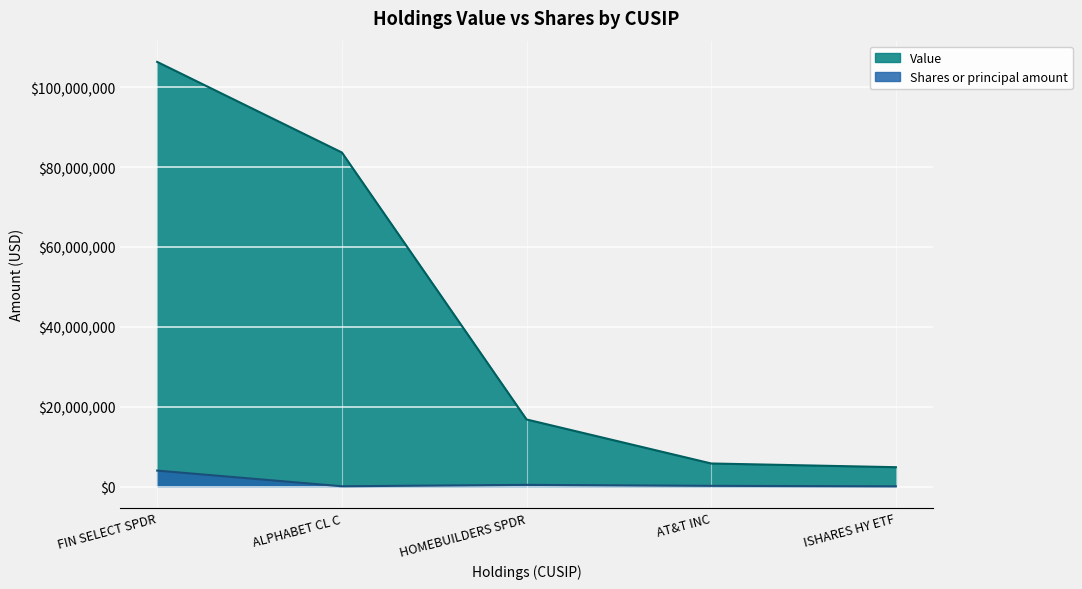

Rank the series by their average value, from highest to lowest.

Value, Shares or principal amount